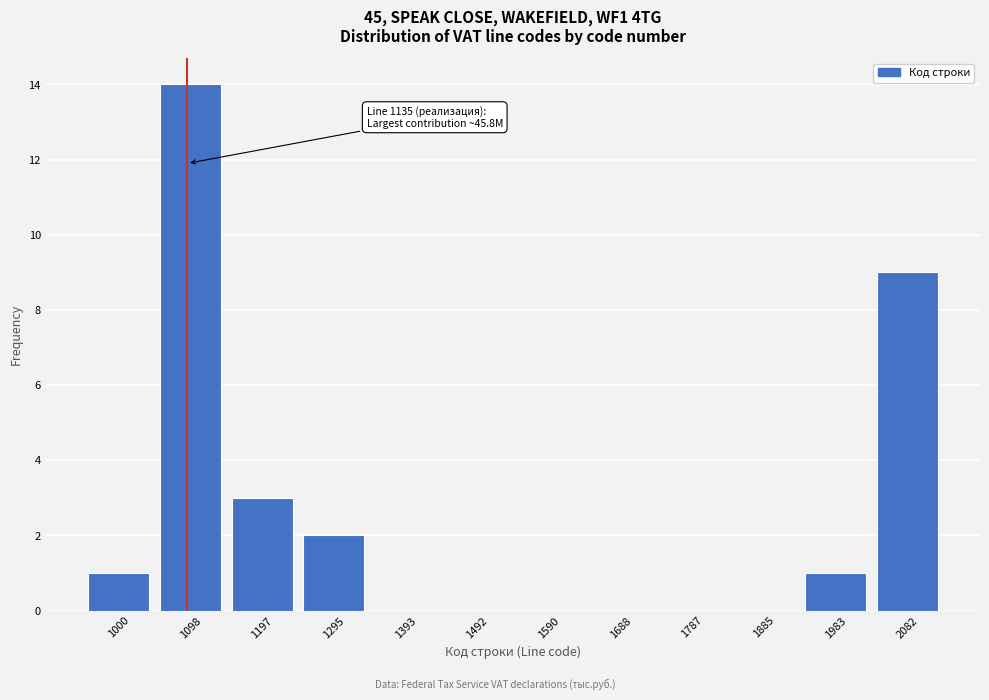

Reading right to left, what are all the values shown in this chart?

2082=9	1983=1	1885=0	1787=0	1688=0	1590=0	1492=0	1393=0	1295=2	1197=3	1098=14	1000=1